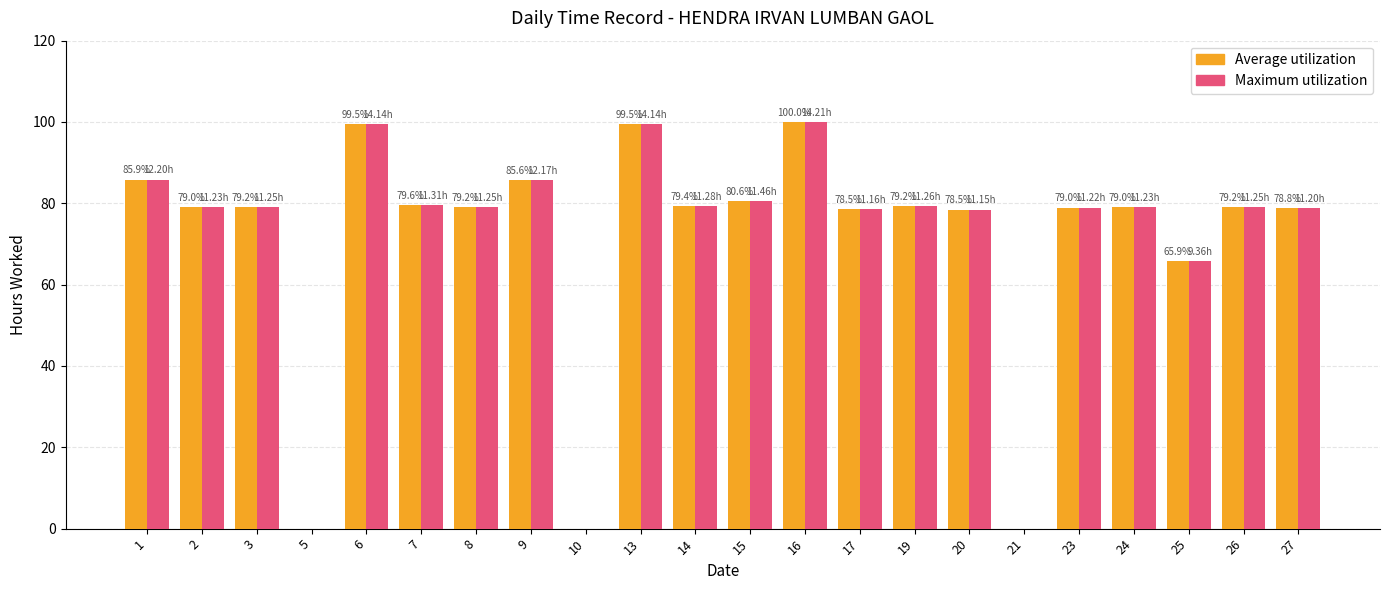

Which series has the widest spread of values?

Average utilization